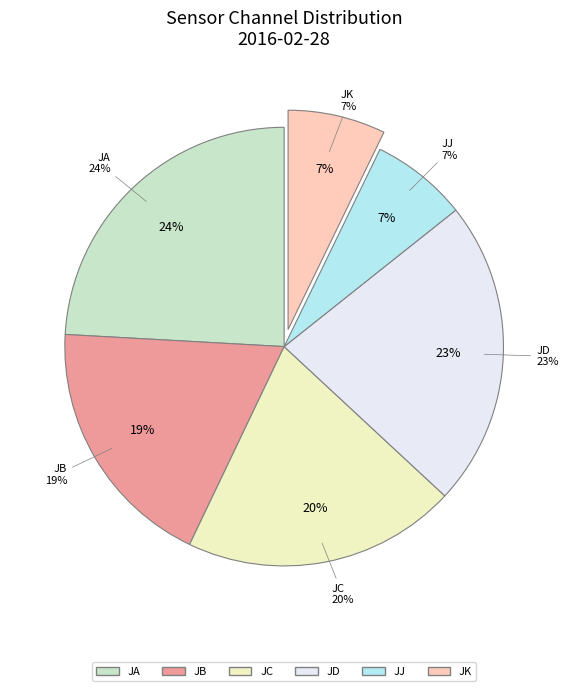

How many slices are in this pie chart?

6